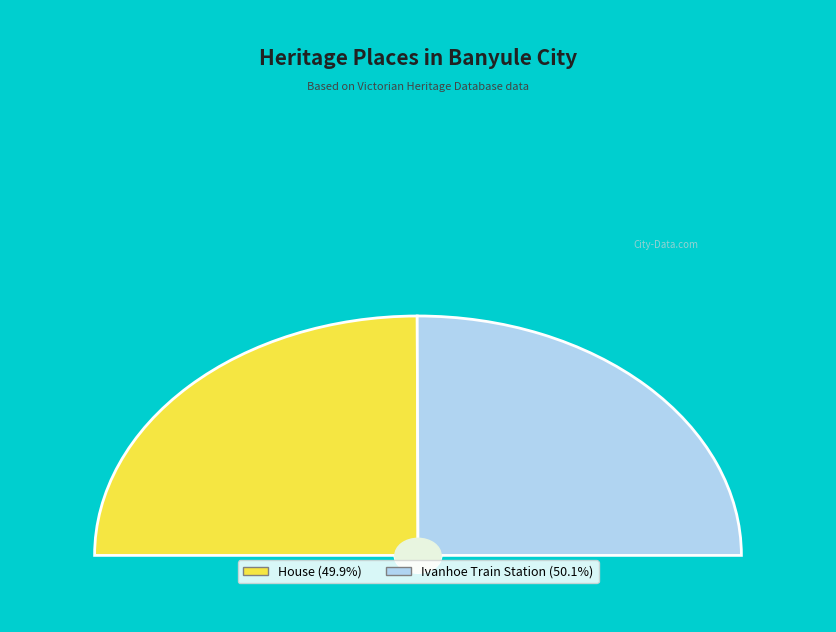

Rank the categories by value from highest to lowest.

Ivanhoe Train Station, House